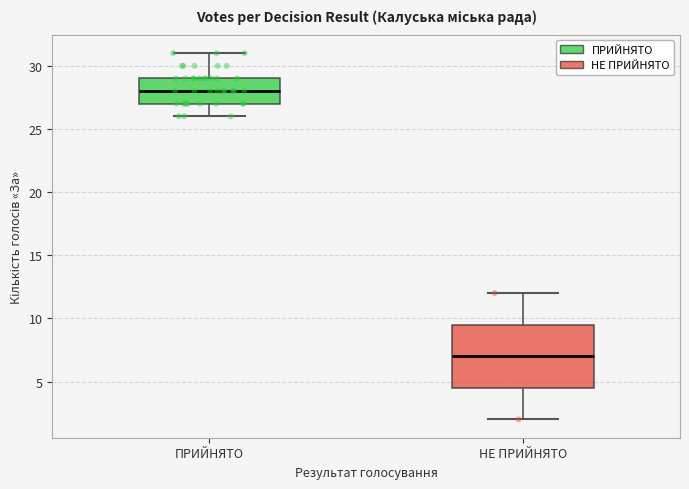

Where is the upper edge of the box for НЕ ПРИЙНЯТО on the y-axis? The values are not printed on the chart, so give them approximately, as read against the axis.

9.5